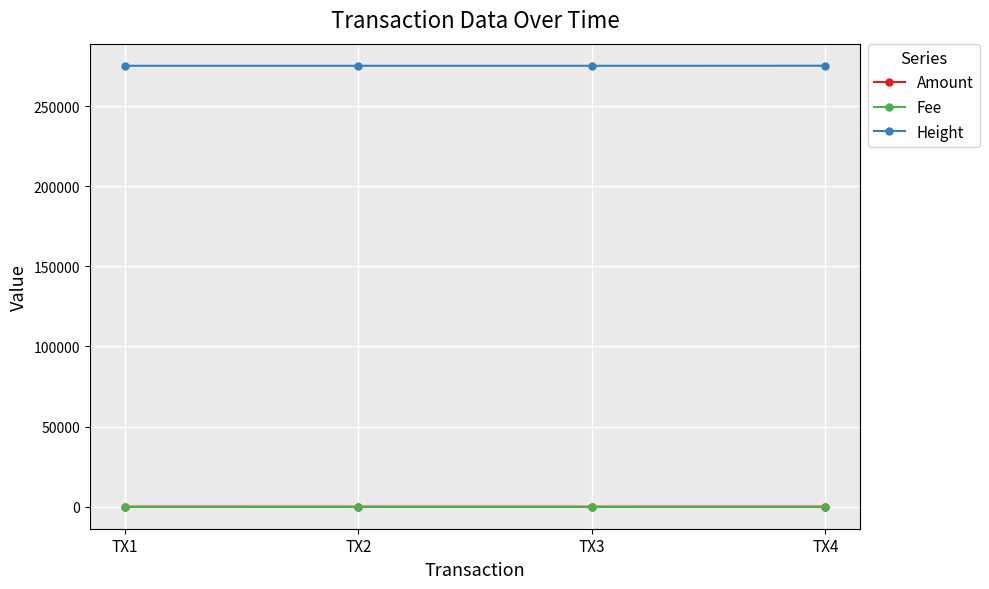

True or false: Amount and Height intersect in this chart.

False